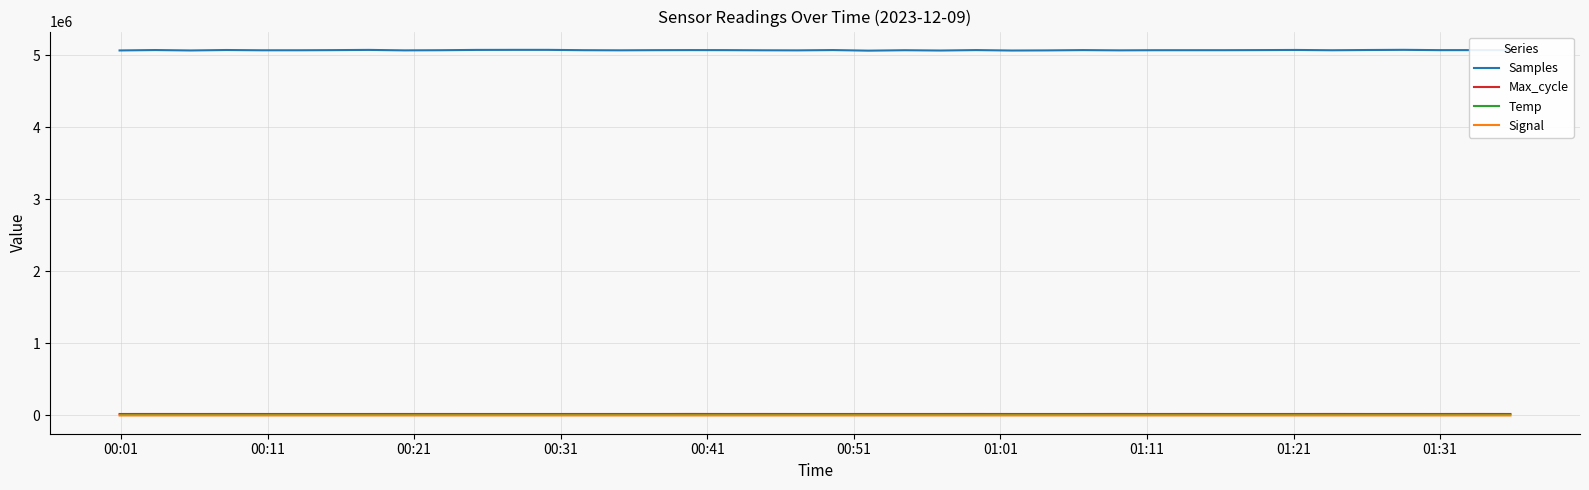

True or false: Max_cycle and Samples intersect in this chart.

False